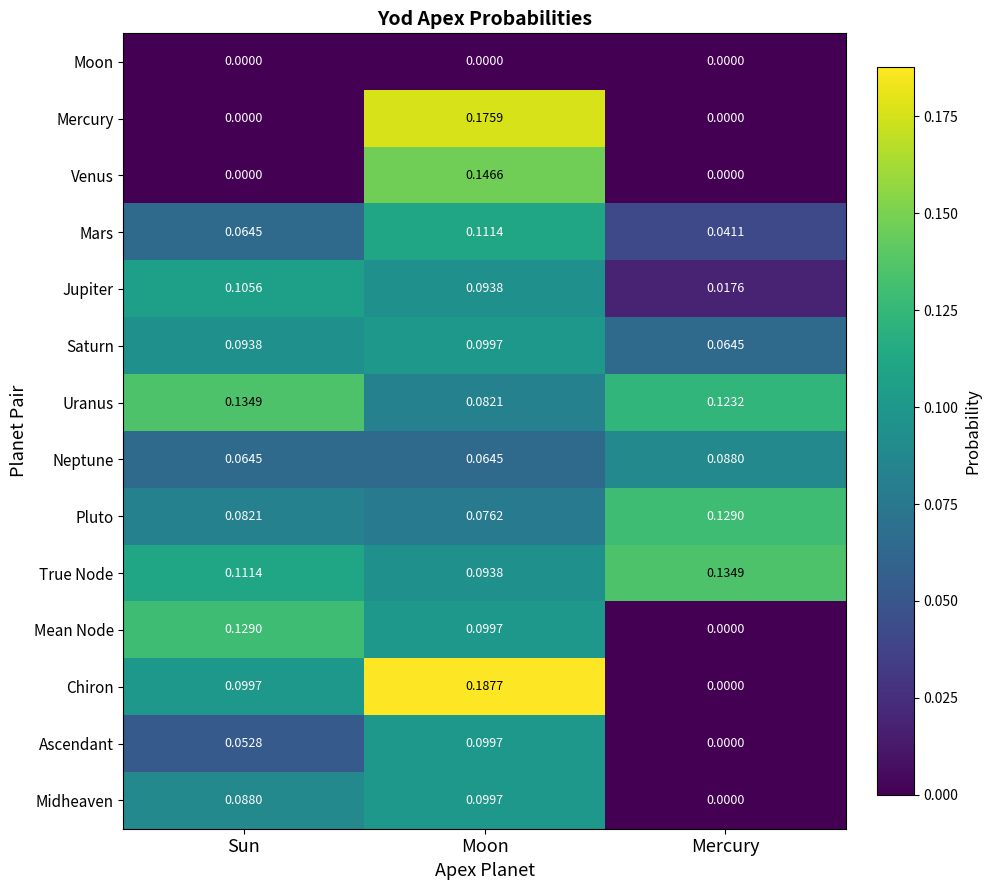

At which label does Venus reach its peak?

Moon